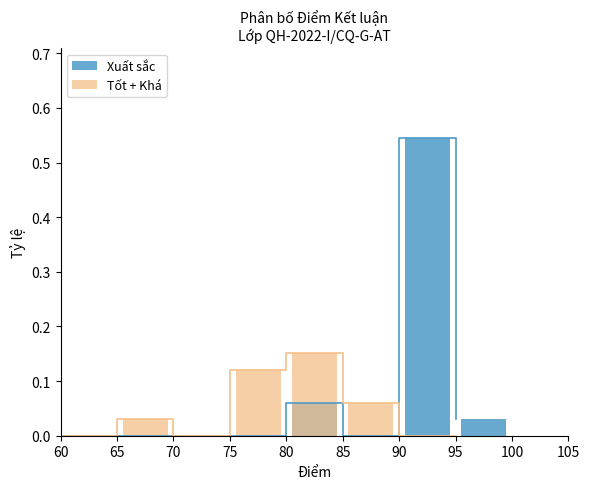

Which series has the largest range (max minus min)?

Xuất sắc